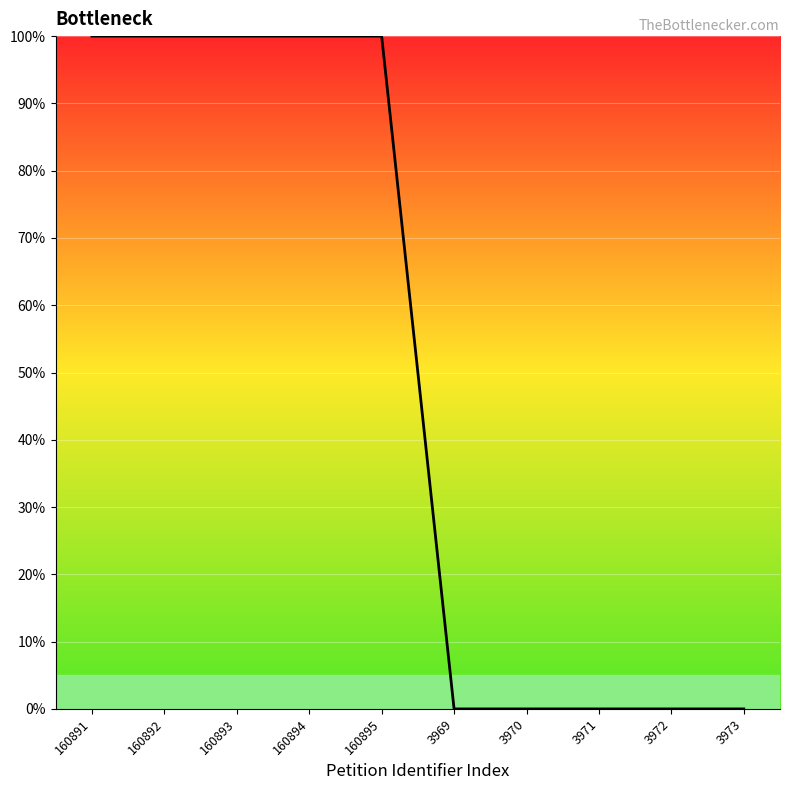

Which has a higher value, 3969 or 160893?

160893